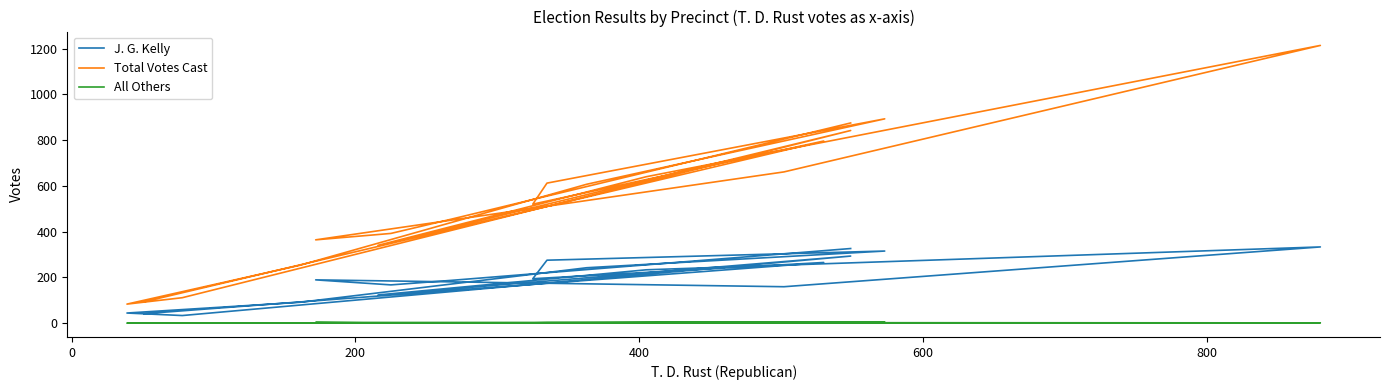

In J. G. Kelly, how many points are lower than both neighbors (excluding endpoints)?

5